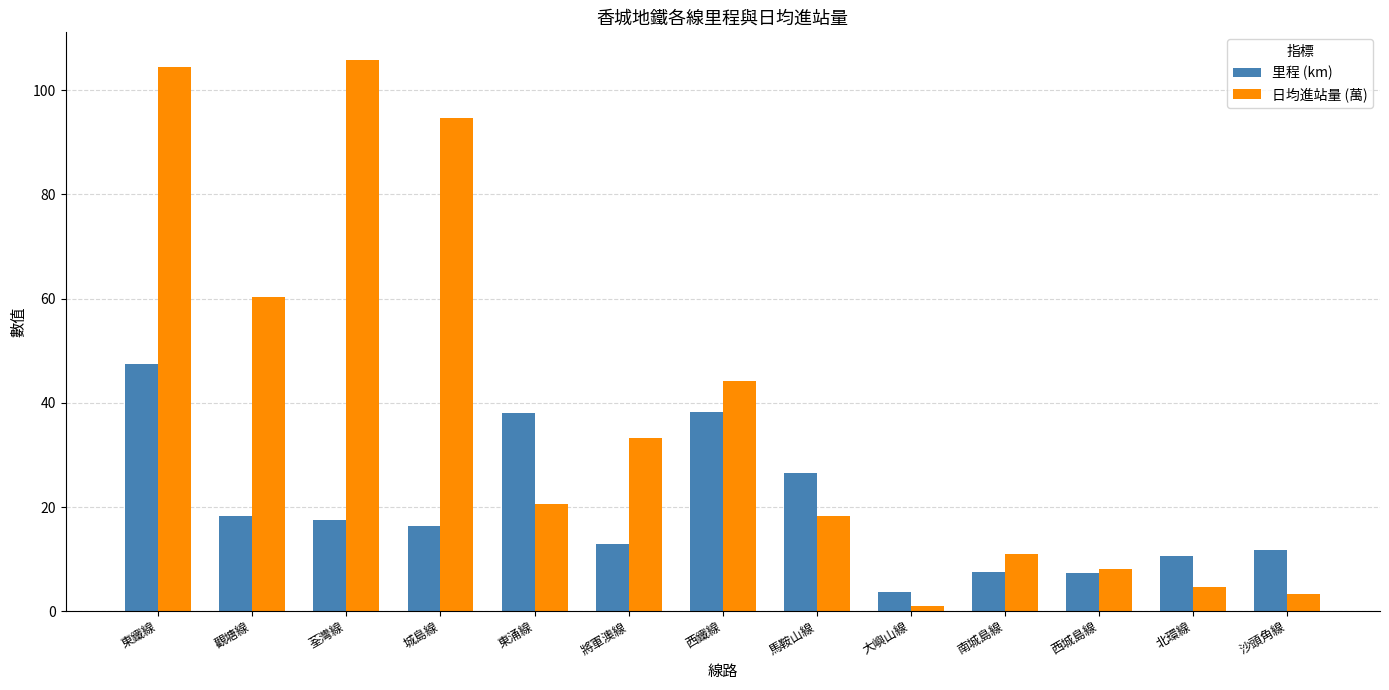

At which category does the chart reach its minimum across all series?

大嶼山線